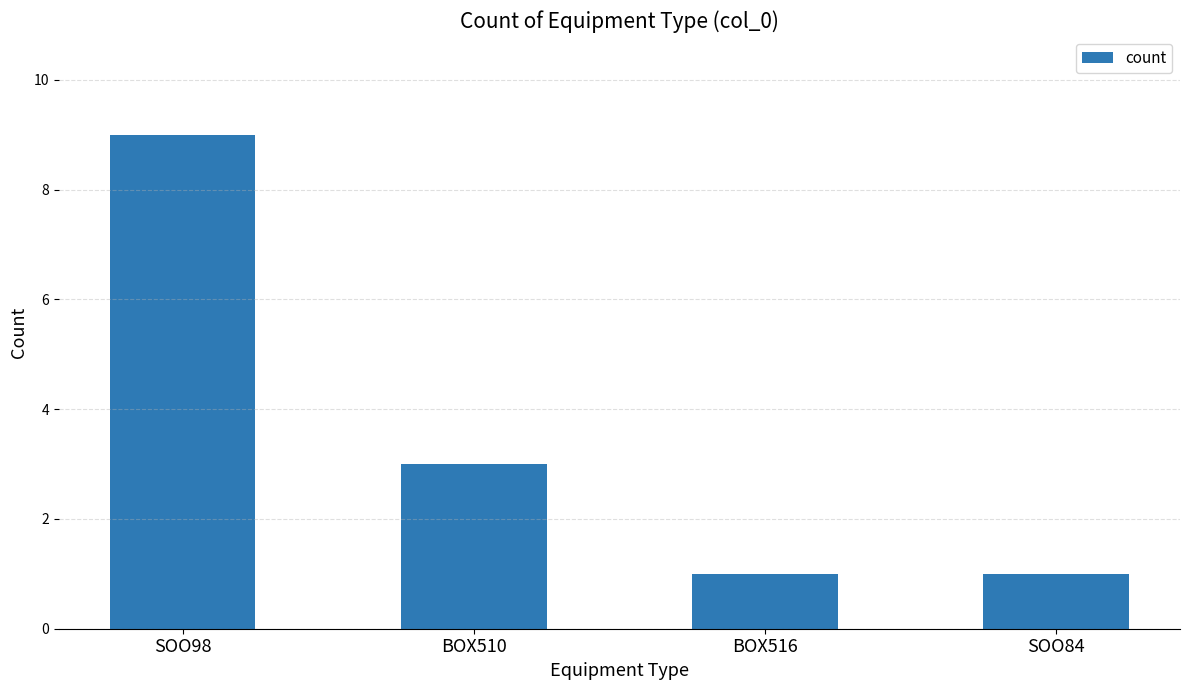

What is the label of the 2nd bar from the right?

BOX516